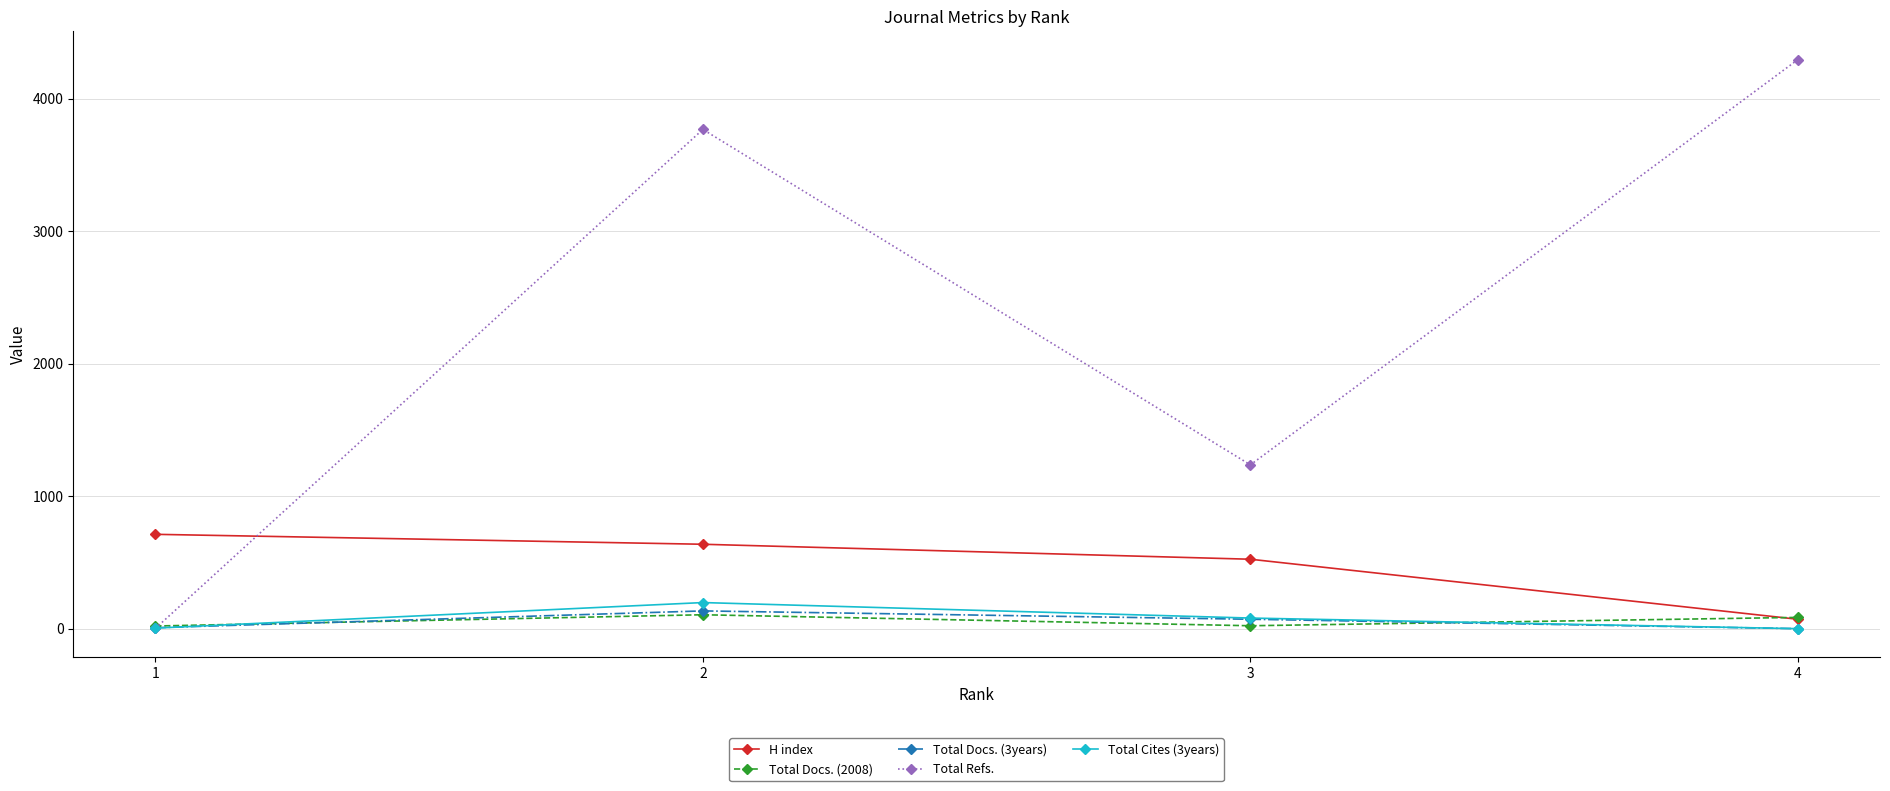

Is it true that Total Refs. equals 2 at 1?

True